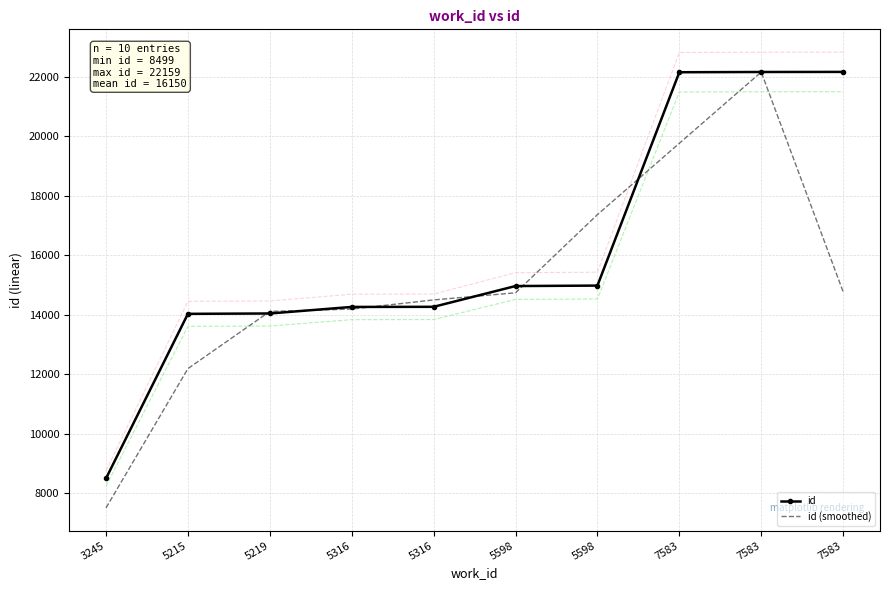

True or false: id (smoothed) has a value of 14771.7 at 7583.

True